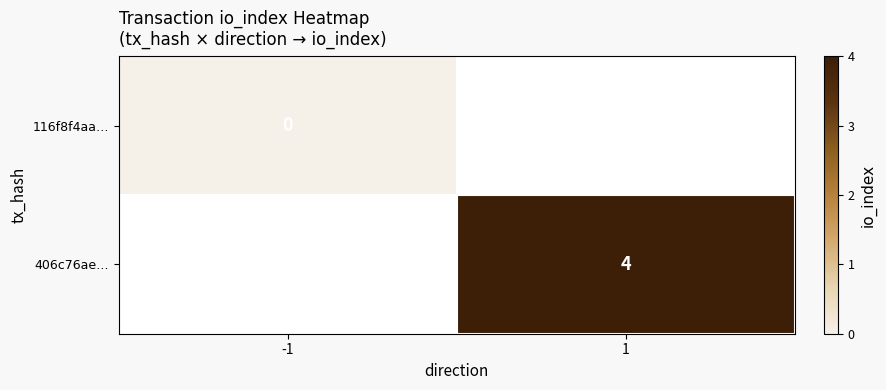

Is the value of 116f8f4aa… at -1 greater than the value of 406c76ae… at 1?

No